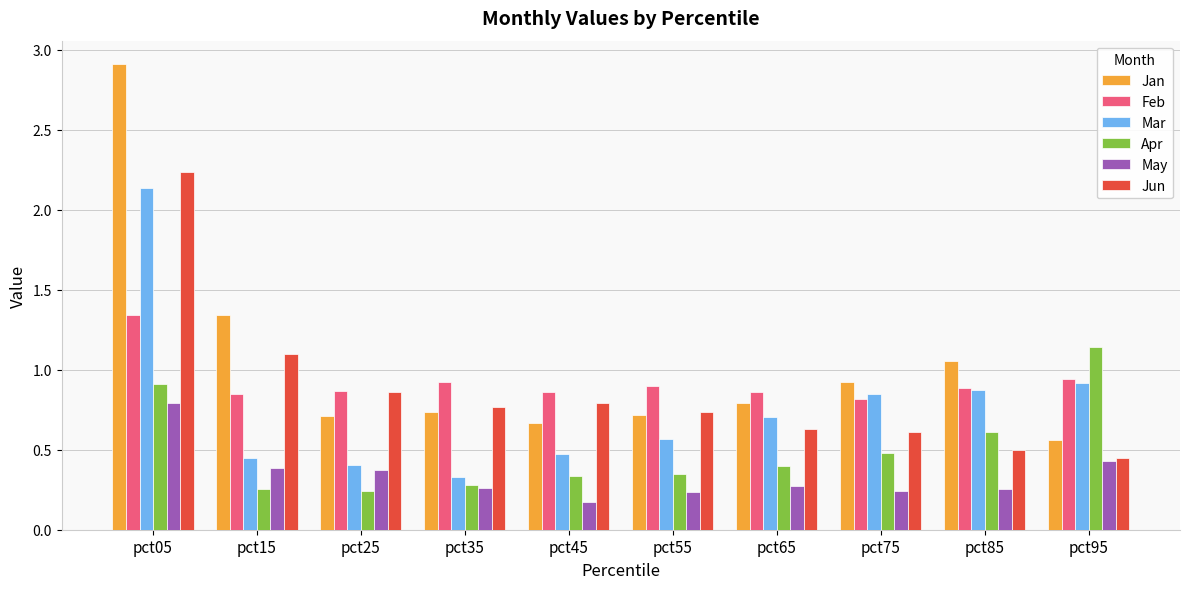

Count the May values in the range 0 to 1.

10